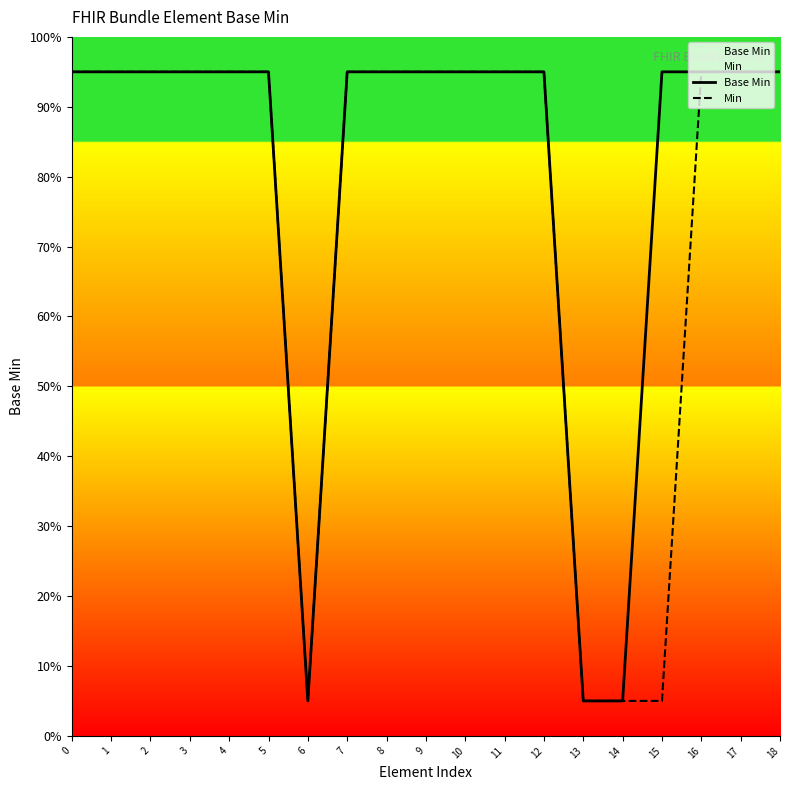

True or false: Min has a value of 0.3 at 16.

False